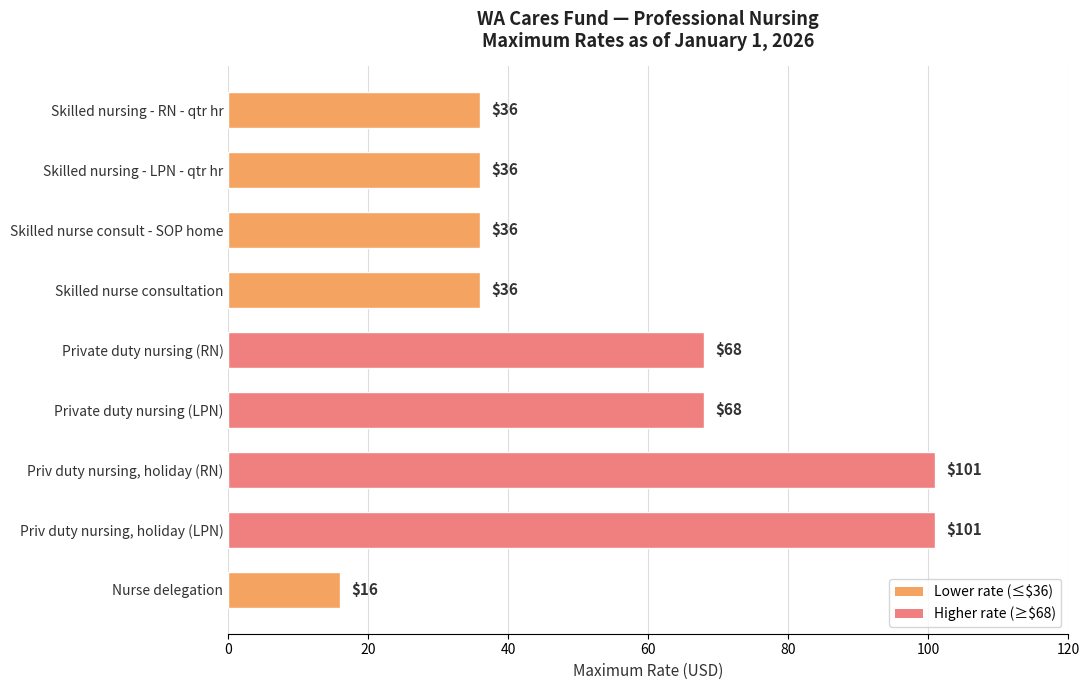

Count the values in the range 36 to 68.

6